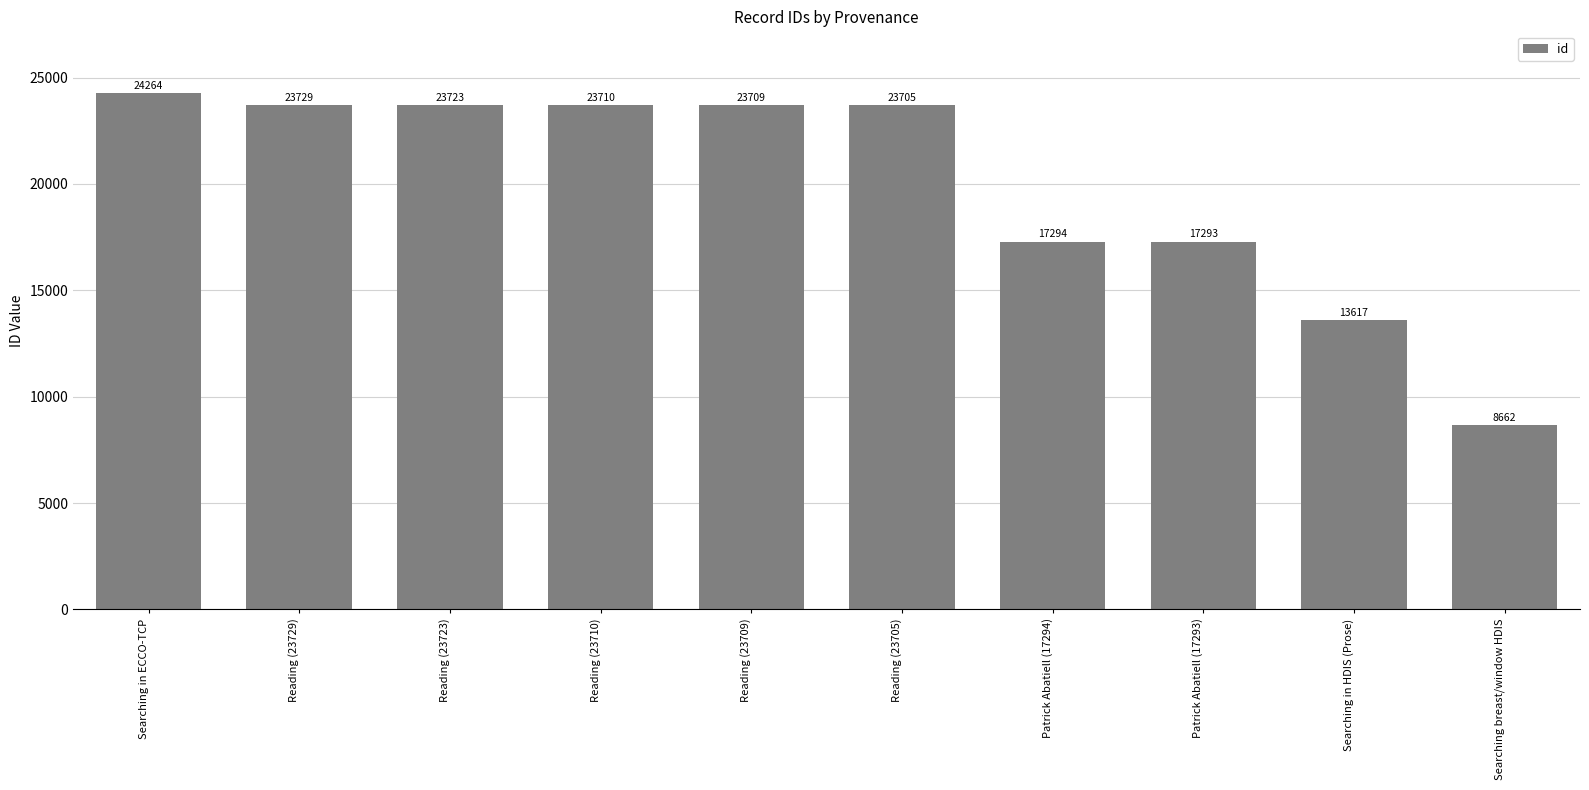

True or false: the data shows 42285 at Reading (23723).

False